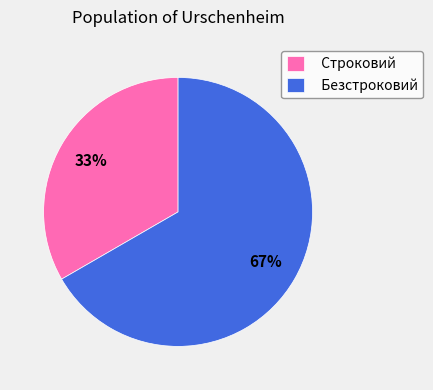

Rank the categories by value from lowest to highest.

Строковий, Безстроковий